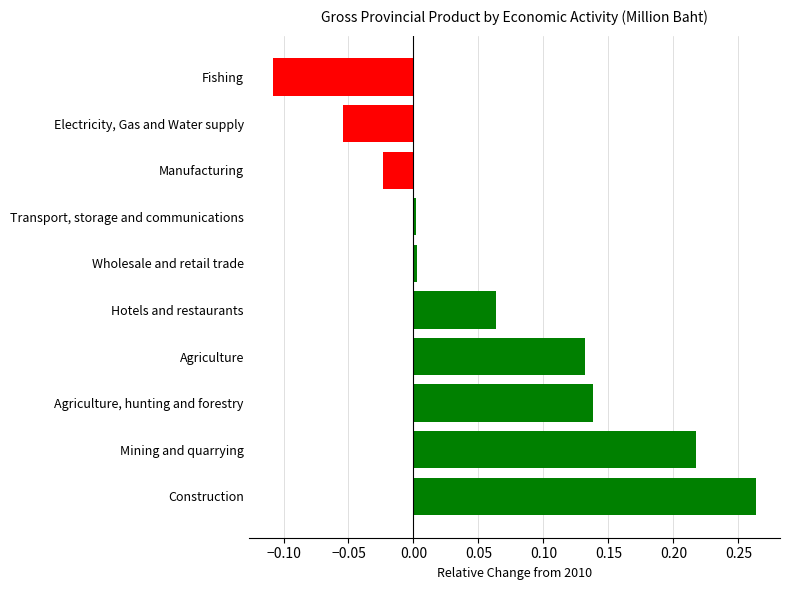

What is the sum of all values?

0.6